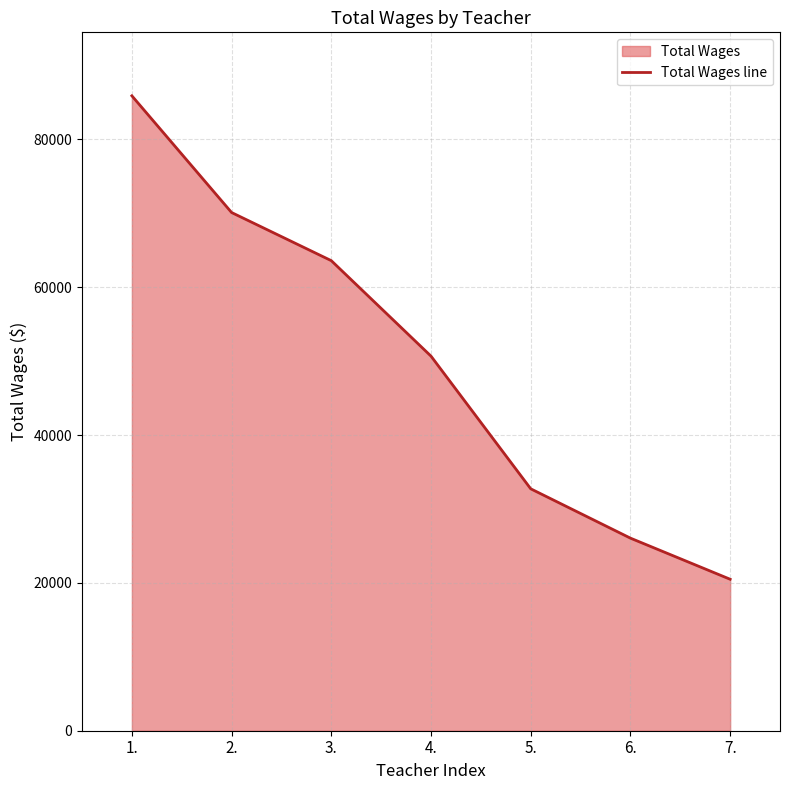

The chart shows a value of 70096 at 2.. True or false?

True